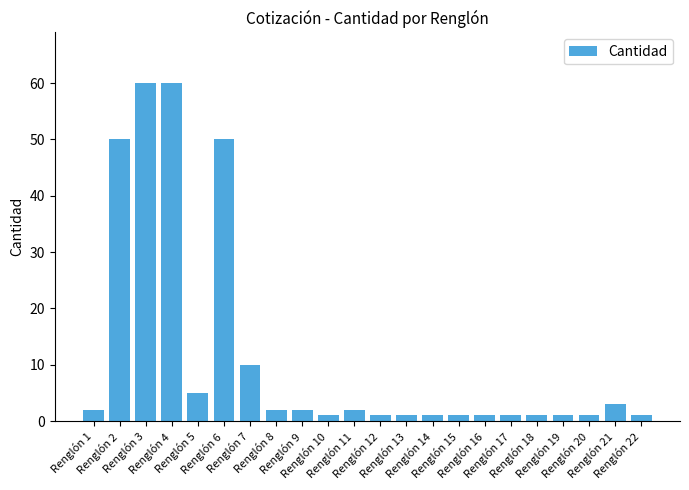

The chart shows a value of 1 at Renglón 14. True or false?

True